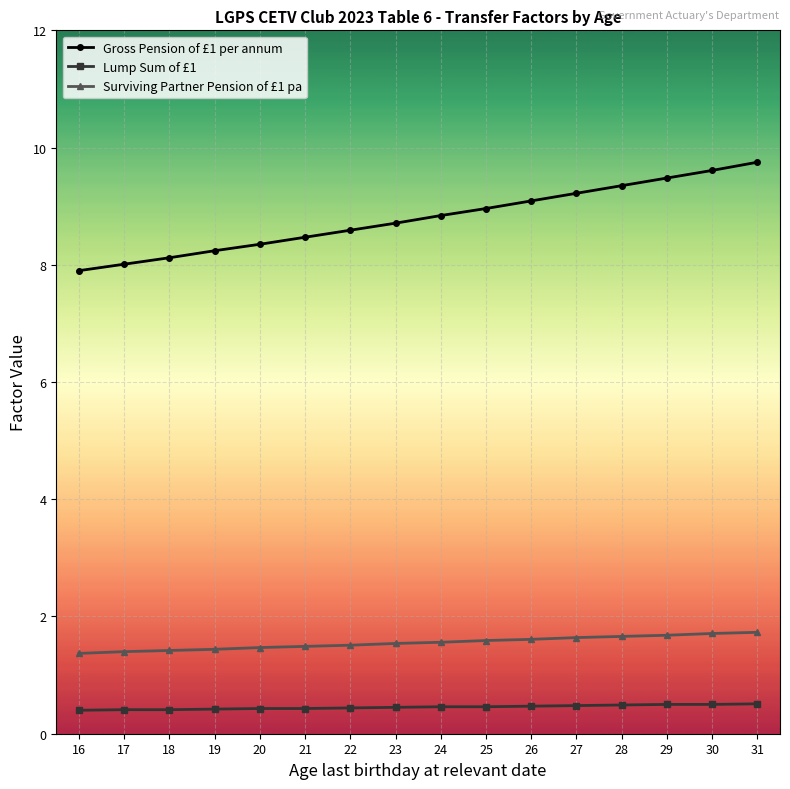

Between 20 and 28, which series saw the biggest shift?

Gross Pension of £1 per annum